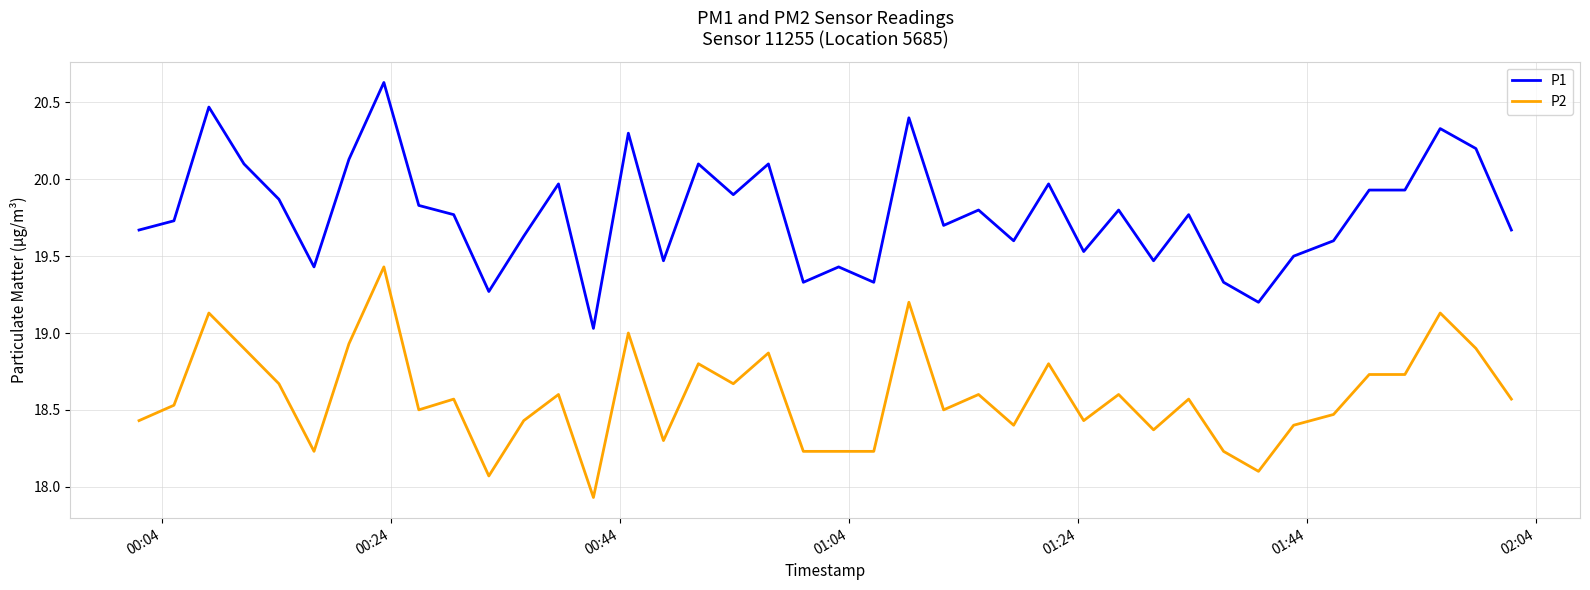

True or false: P1 and P2 intersect in this chart.

False